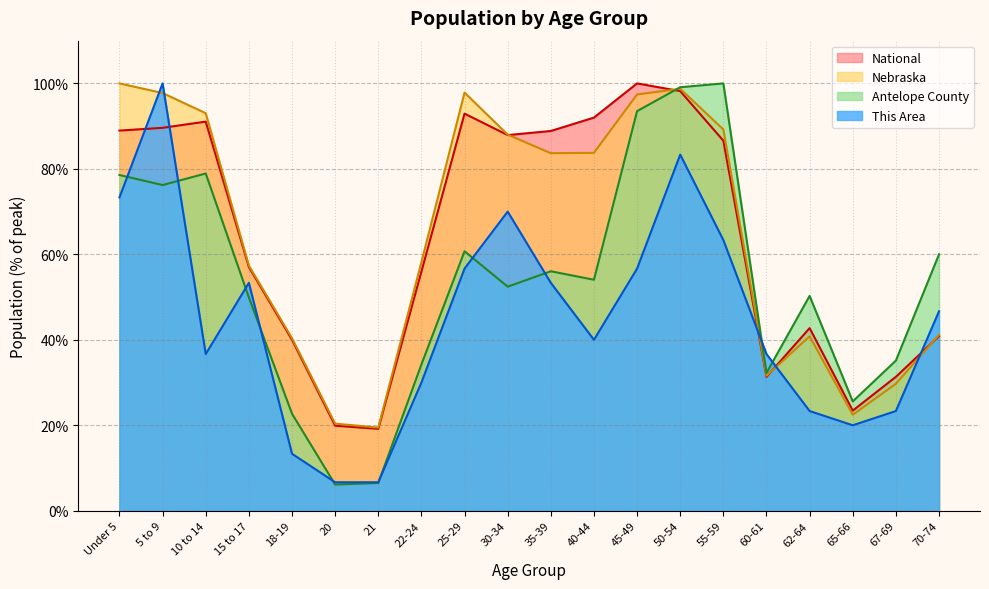

How many categories are shown in the chart?

20